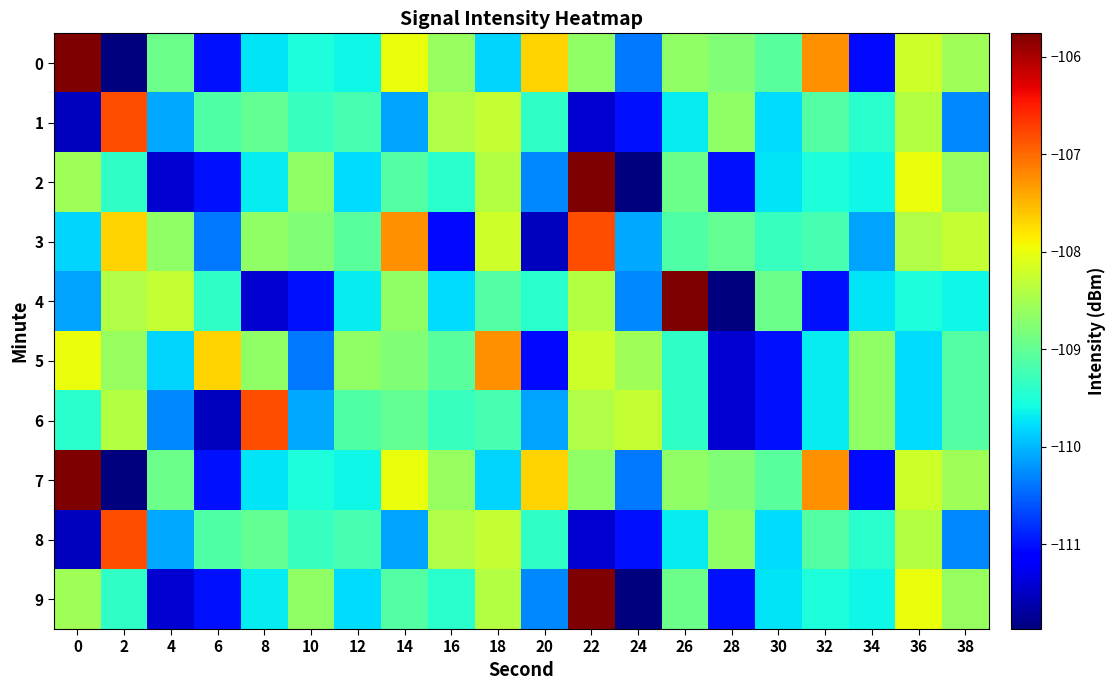

Reading left to right, transcribe all the data shown in this chart.

0: 0=-105.8	2=-111.9	4=-108.9	6=-111.0	8=-109.7	10=-109.5	12=-109.6	14=-108.0	16=-108.6	18=-109.8	20=-107.7	22=-108.7	24=-110.4	26=-108.7	28=-108.8	30=-109.1	32=-107.2	34=-111.0	36=-108.2	38=-108.5
1: 0=-111.5	2=-106.8	4=-110.1	6=-109.1	8=-109.0	10=-109.3	12=-109.2	14=-110.1	16=-108.4	18=-108.3	20=-109.4	22=-111.4	24=-111.0	26=-109.7	28=-108.7	30=-109.8	32=-109.1	34=-109.4	36=-108.4	38=-110.3
2: 0=-108.5	2=-109.4	4=-111.4	6=-111.0	8=-109.7	10=-108.7	12=-109.8	14=-109.1	16=-109.4	18=-108.4	20=-110.3	22=-105.8	24=-111.9	26=-108.9	28=-111.0	30=-109.7	32=-109.5	34=-109.6	36=-108.0	38=-108.6
3: 0=-109.8	2=-107.7	4=-108.7	6=-110.4	8=-108.7	10=-108.8	12=-109.1	14=-107.2	16=-111.0	18=-108.2	20=-111.5	22=-106.8	24=-110.1	26=-109.1	28=-109.0	30=-109.3	32=-109.2	34=-110.1	36=-108.4	38=-108.3
4: 0=-110.1	2=-108.4	4=-108.3	6=-109.4	8=-111.4	10=-111.0	12=-109.7	14=-108.7	16=-109.8	18=-109.1	20=-109.4	22=-108.4	24=-110.3	26=-105.8	28=-111.9	30=-108.9	32=-111.0	34=-109.7	36=-109.5	38=-109.6
5: 0=-108.0	2=-108.6	4=-109.8	6=-107.7	8=-108.7	10=-110.4	12=-108.7	14=-108.8	16=-109.1	18=-107.2	20=-111.0	22=-108.2	24=-108.5	26=-109.4	28=-111.4	30=-111.0	32=-109.7	34=-108.7	36=-109.8	38=-109.1
6: 0=-109.4	2=-108.4	4=-110.3	6=-111.5	8=-106.8	10=-110.1	12=-109.1	14=-109.0	16=-109.3	18=-109.2	20=-110.1	22=-108.4	24=-108.3	26=-109.4	28=-111.4	30=-111.0	32=-109.7	34=-108.7	36=-109.8	38=-109.1
7: 0=-105.8	2=-111.9	4=-108.9	6=-111.0	8=-109.7	10=-109.5	12=-109.6	14=-108.0	16=-108.6	18=-109.8	20=-107.7	22=-108.7	24=-110.4	26=-108.7	28=-108.8	30=-109.1	32=-107.2	34=-111.0	36=-108.2	38=-108.5
8: 0=-111.5	2=-106.8	4=-110.1	6=-109.1	8=-109.0	10=-109.3	12=-109.2	14=-110.1	16=-108.4	18=-108.3	20=-109.4	22=-111.4	24=-111.0	26=-109.7	28=-108.7	30=-109.8	32=-109.1	34=-109.4	36=-108.4	38=-110.3
9: 0=-108.5	2=-109.4	4=-111.4	6=-111.0	8=-109.7	10=-108.7	12=-109.8	14=-109.1	16=-109.4	18=-108.4	20=-110.3	22=-105.8	24=-111.9	26=-108.9	28=-111.0	30=-109.7	32=-109.5	34=-109.6	36=-108.0	38=-108.6